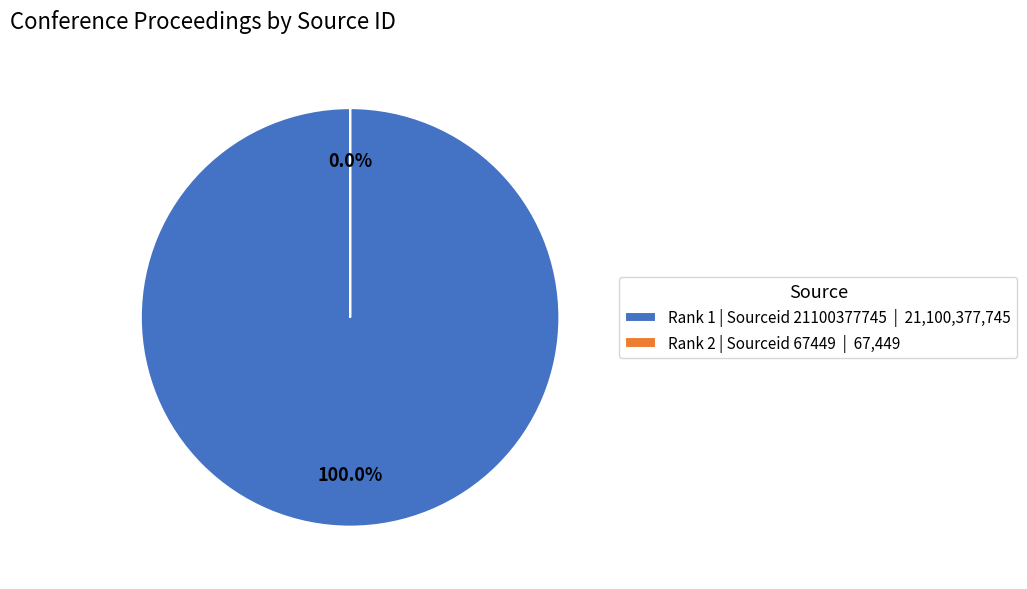

How many slices are in this pie chart?

2